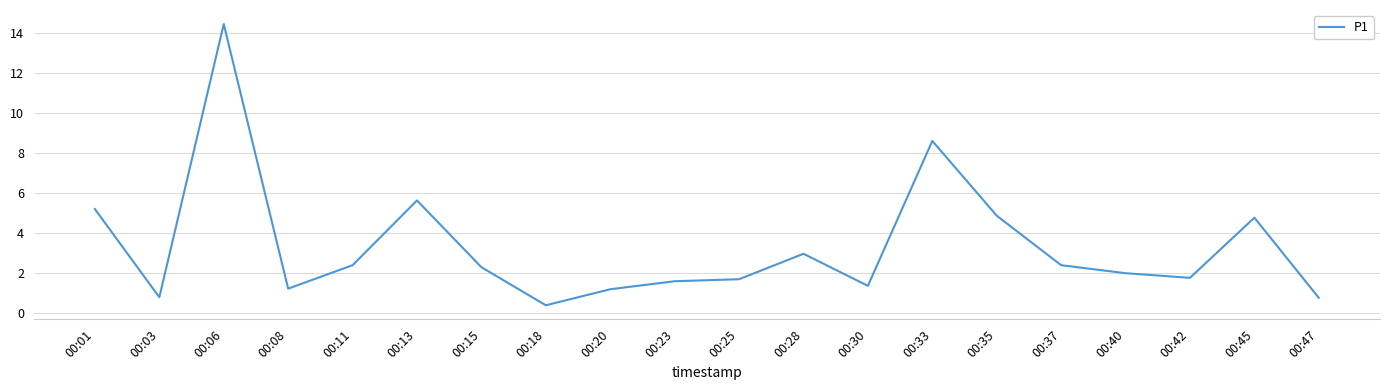

Does the chart display data point markers on the line(s)?

No